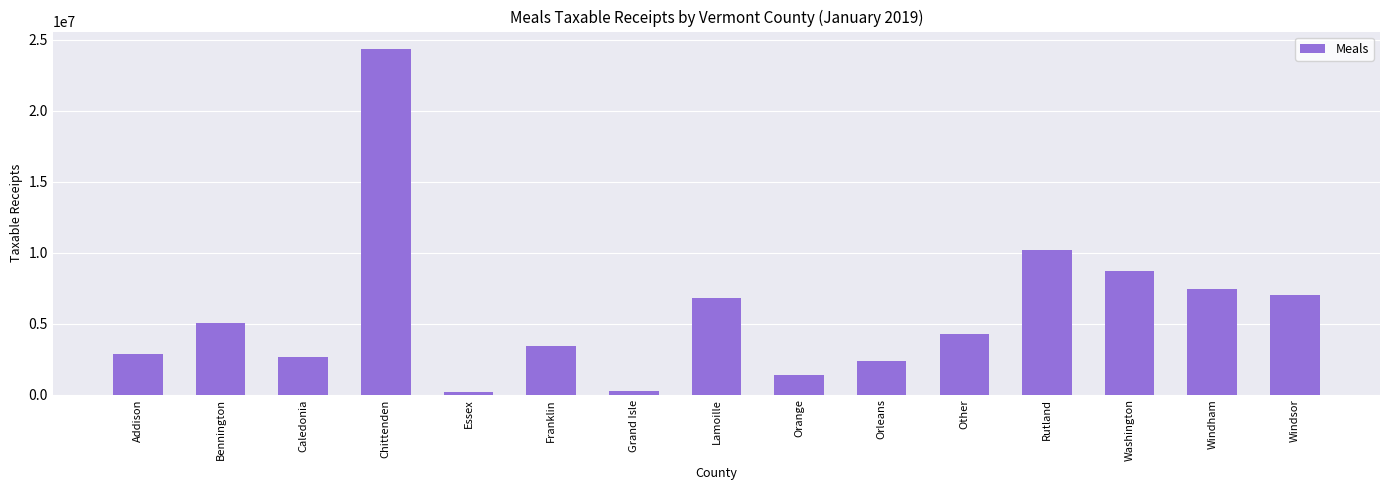

How many distinct data groups are displayed?

1